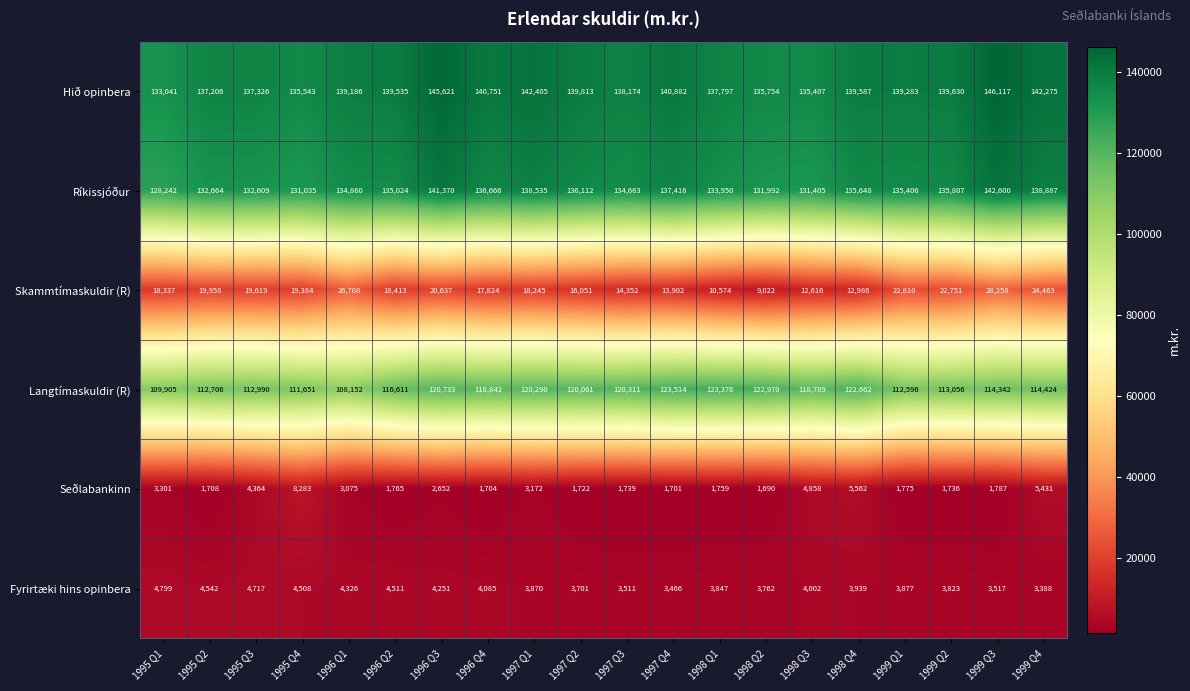

What is the total value across all series at 1996 Q4?

419872